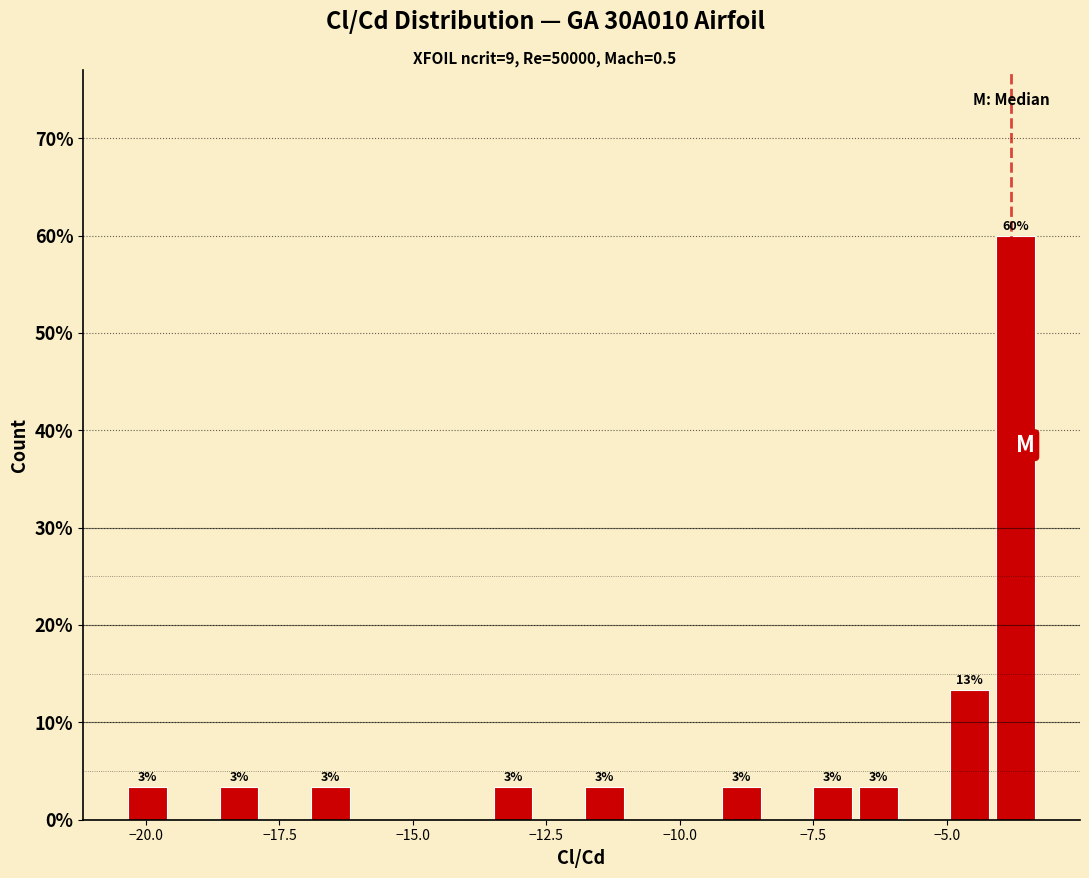

Around what value on the x-axis is the tallest bar? Give the approximate position of its centre, as read against the axis.

-3.5